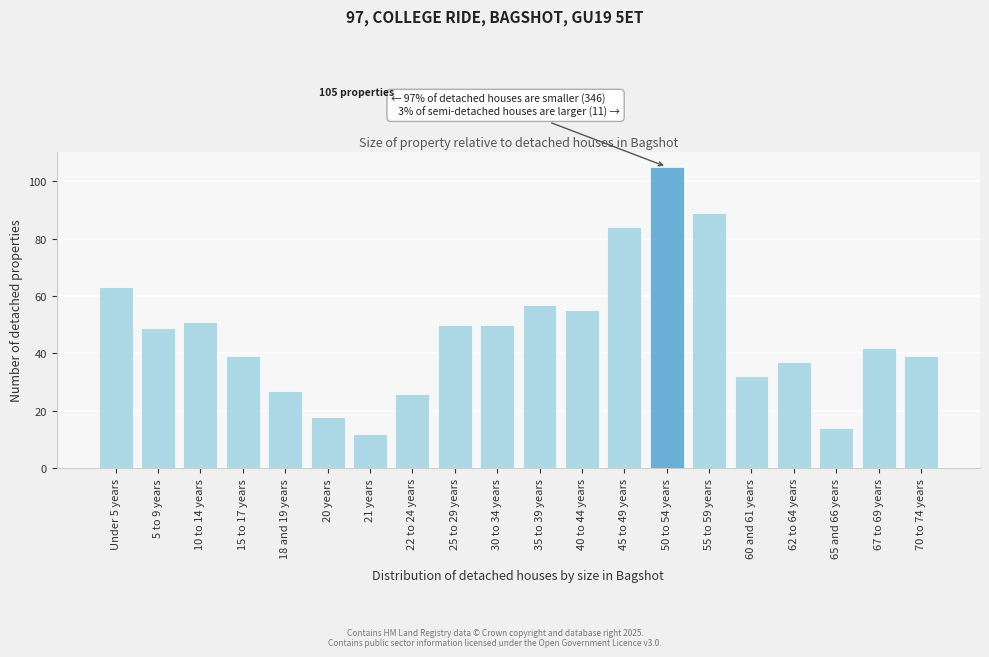

Reading left to right, transcribe all the data shown in this chart.

Under 5 years=63	5 to 9 years=49	10 to 14 years=51	15 to 17 years=39	18 and 19 years=27	20 years=18	21 years=12	22 to 24 years=26	25 to 29 years=50	30 to 34 years=50	35 to 39 years=57	40 to 44 years=55	45 to 49 years=84	50 to 54 years=105	55 to 59 years=89	60 and 61 years=32	62 to 64 years=37	65 and 66 years=14	67 to 69 years=42	70 to 74 years=39